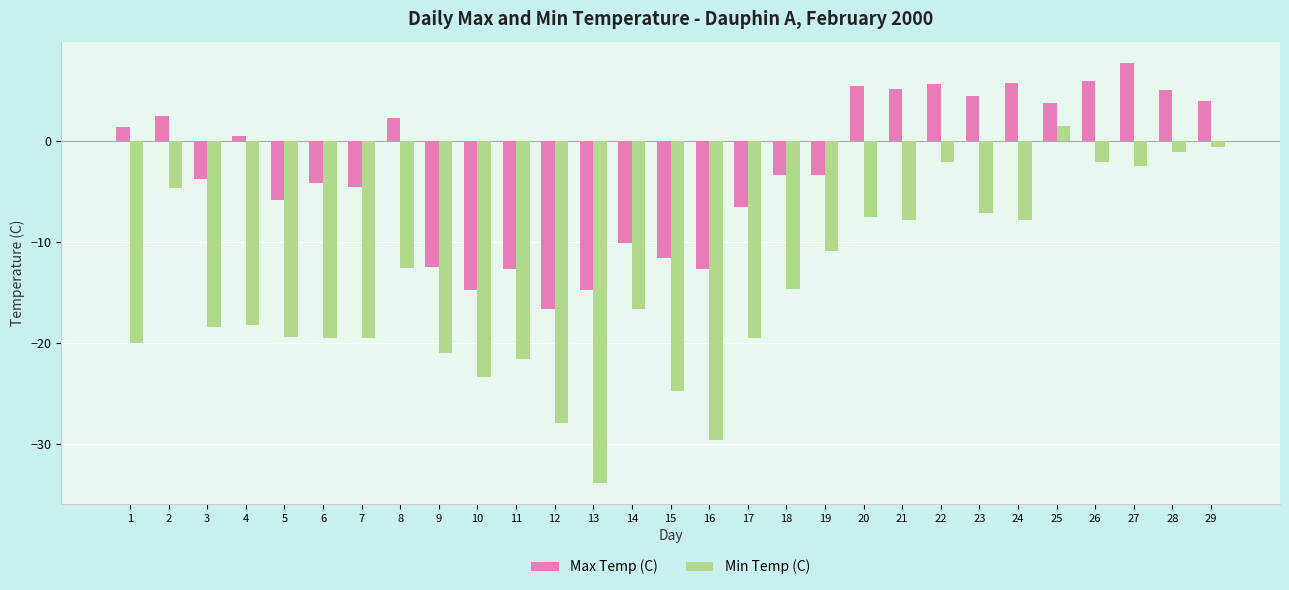

What is the difference between the second highest and second lowest values in the Max Temp (C) series?

20.7